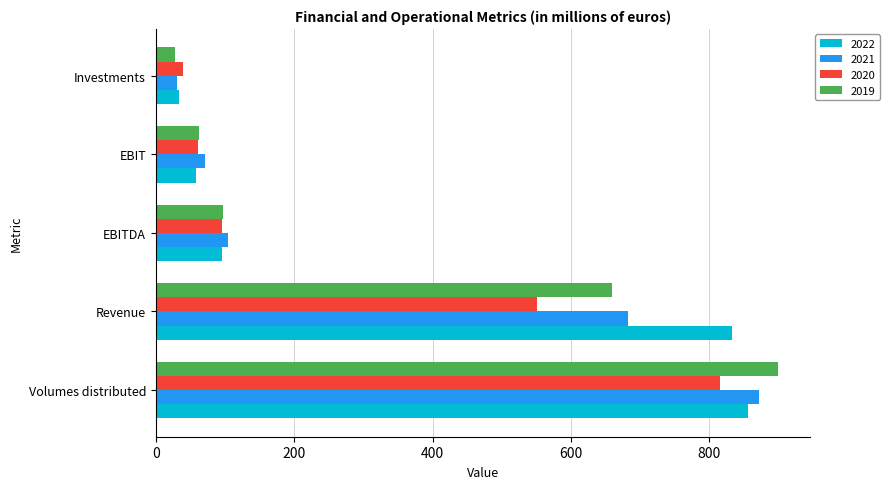

Where is 2022 nearest to the value 445?

EBITDA